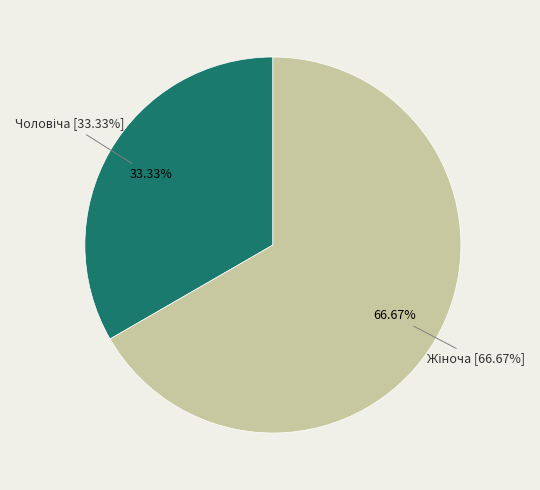

What percentage is NOT represented by Жіноча?

33.3%